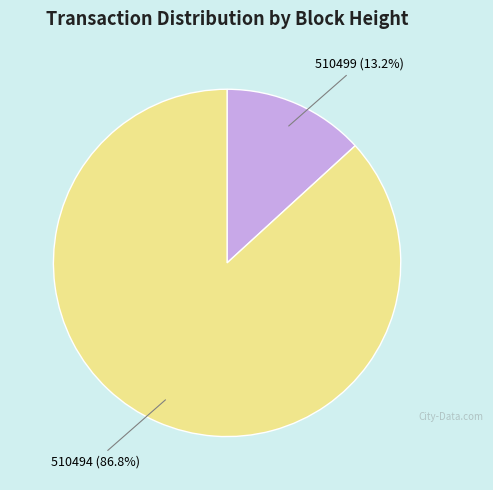

To the nearest percent, what is the combined percentage of 510494 and 510499?

100%